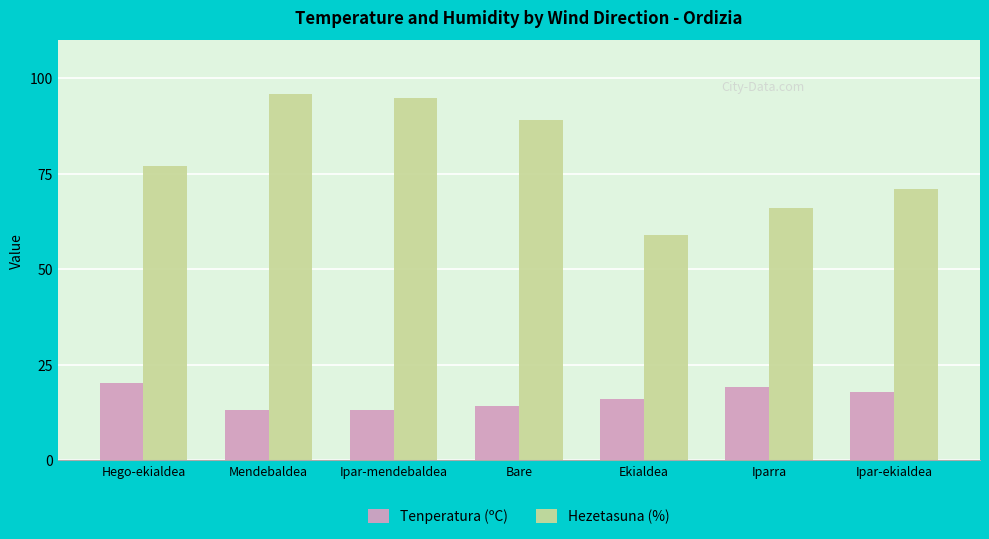

What is the approximate value of Hezetasuna (%) at Ekialdea?

59.0